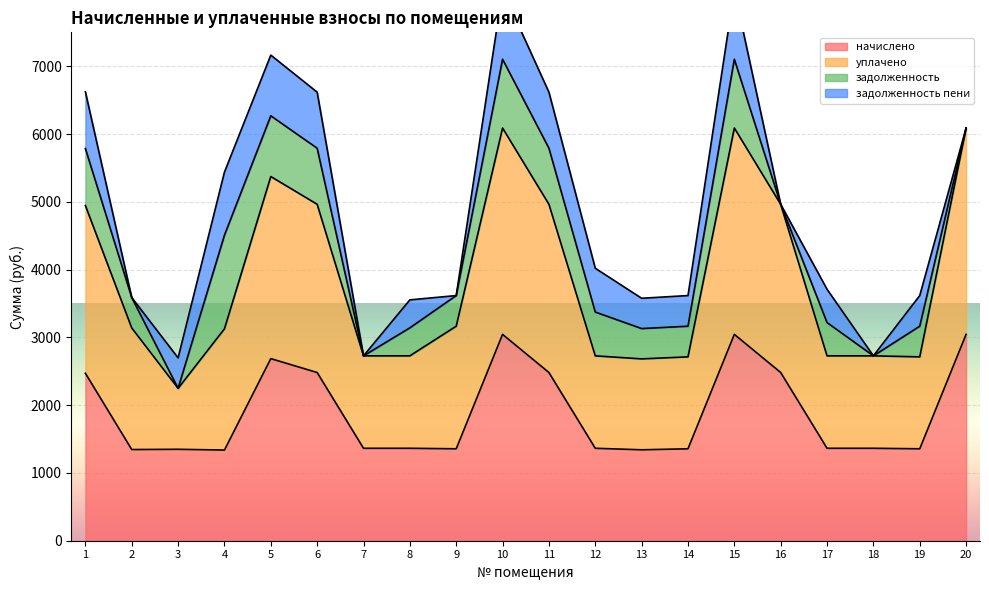

Is the value of уплачено at 15 greater than the value of начислено at 3?

Yes